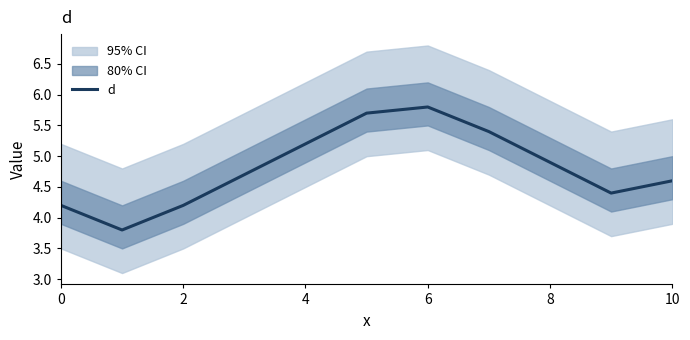

What is the average value?

4.8